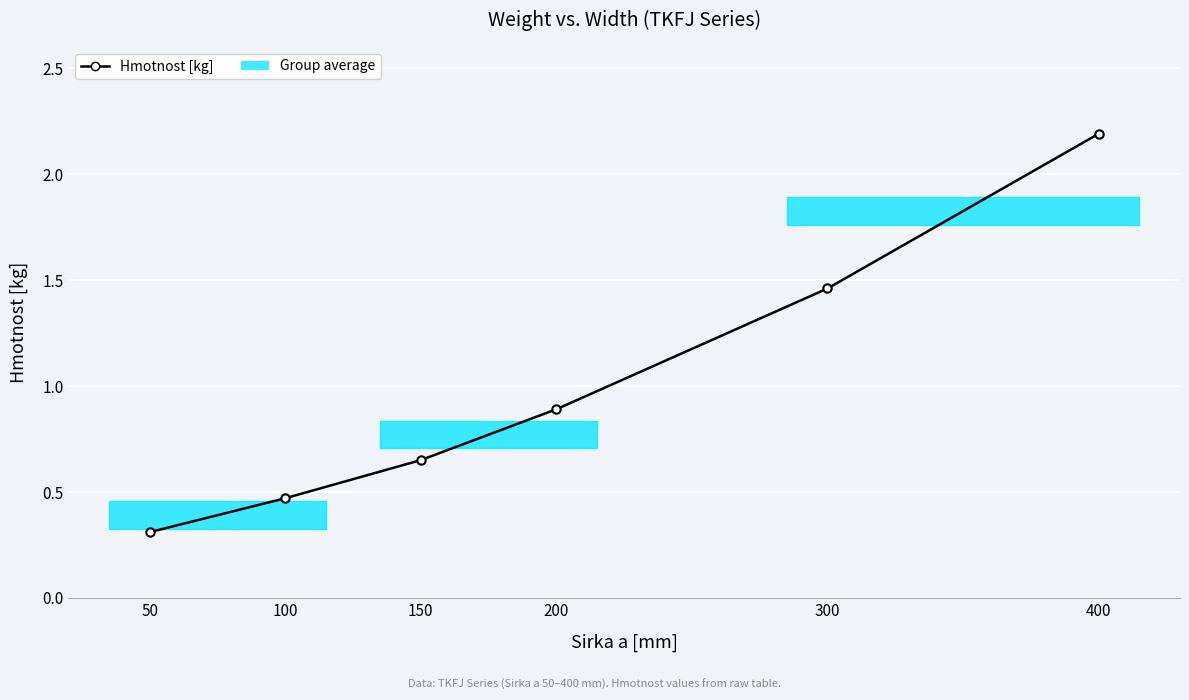

What is the value of the 1st point from the left?

0.3